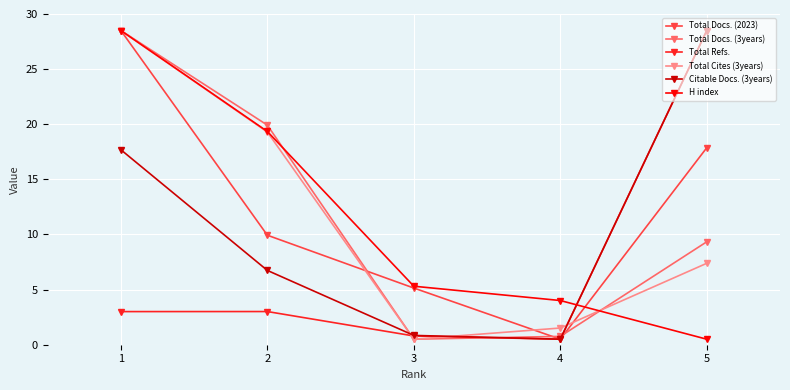

Which series has the largest total across all categories?

Total Docs. (2023)